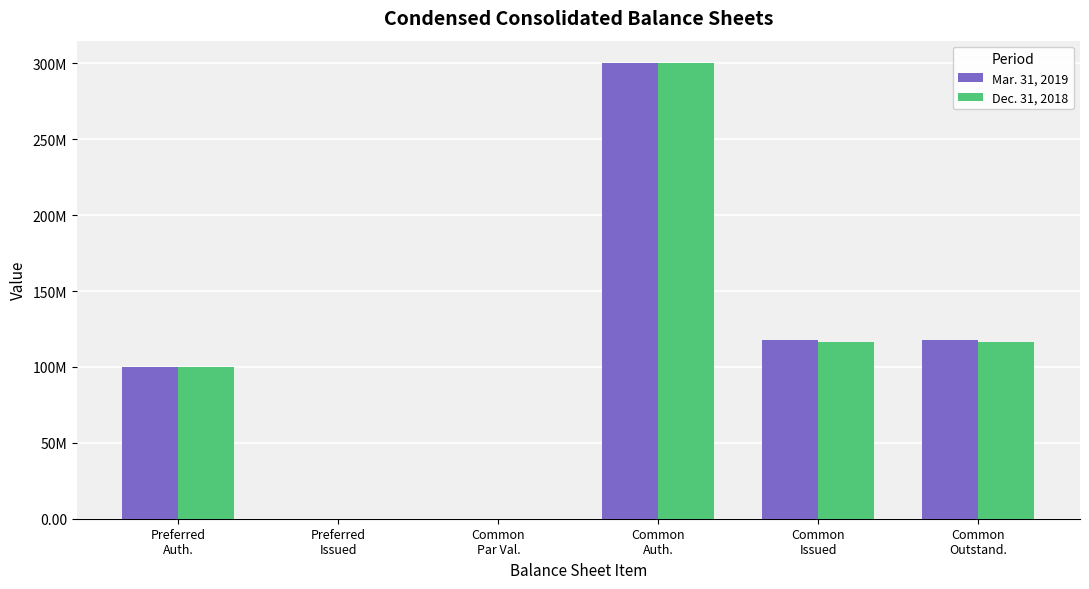

Which series has the largest total across all categories?

Mar. 31, 2019